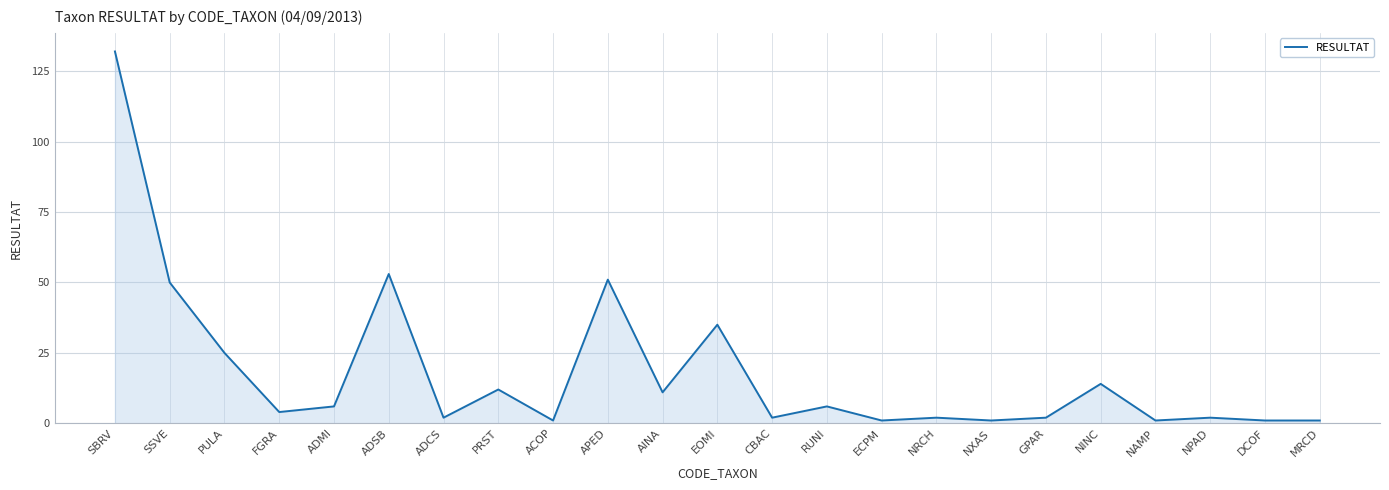

The chart shows a value of 20 at AINA. True or false?

False